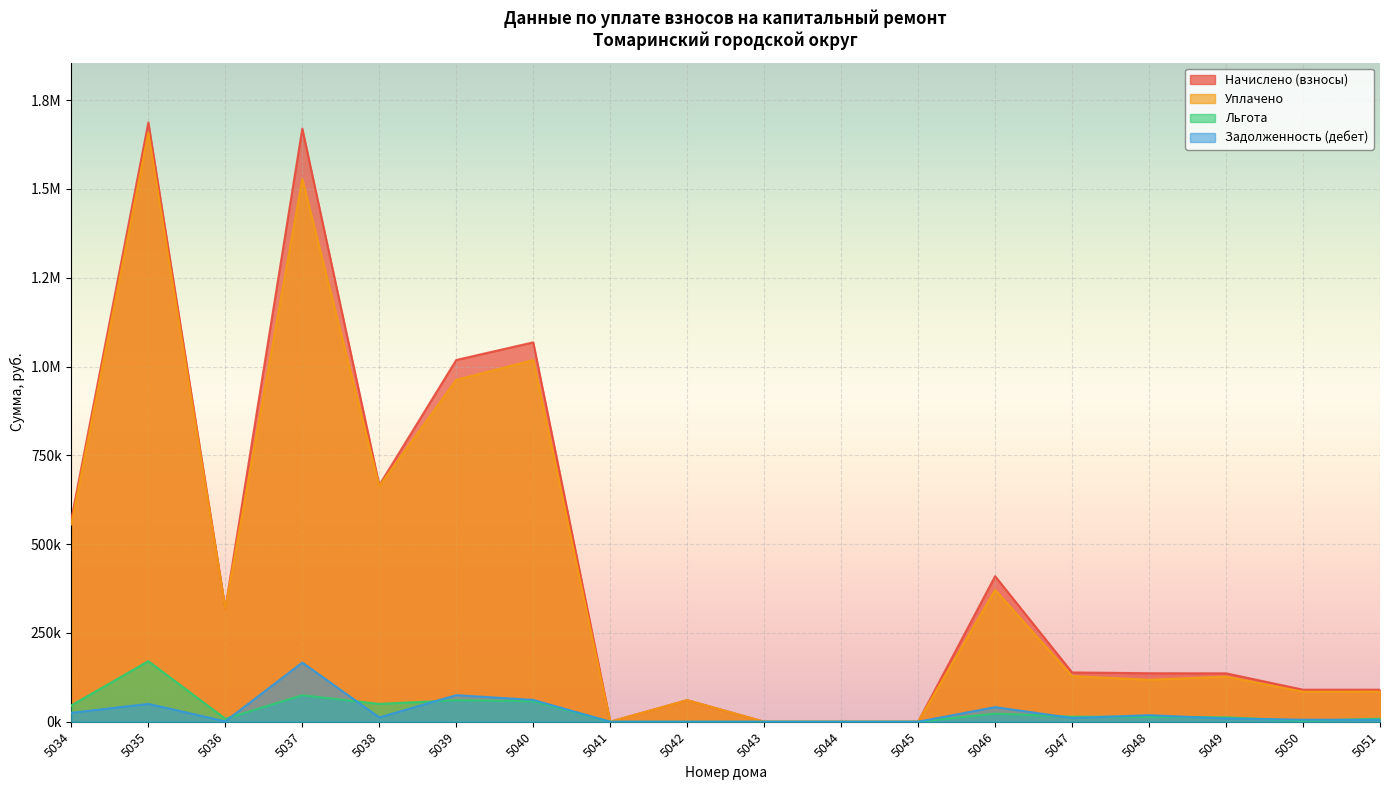

True or false: Льгота has more than 2 points higher than both neighbors.

True